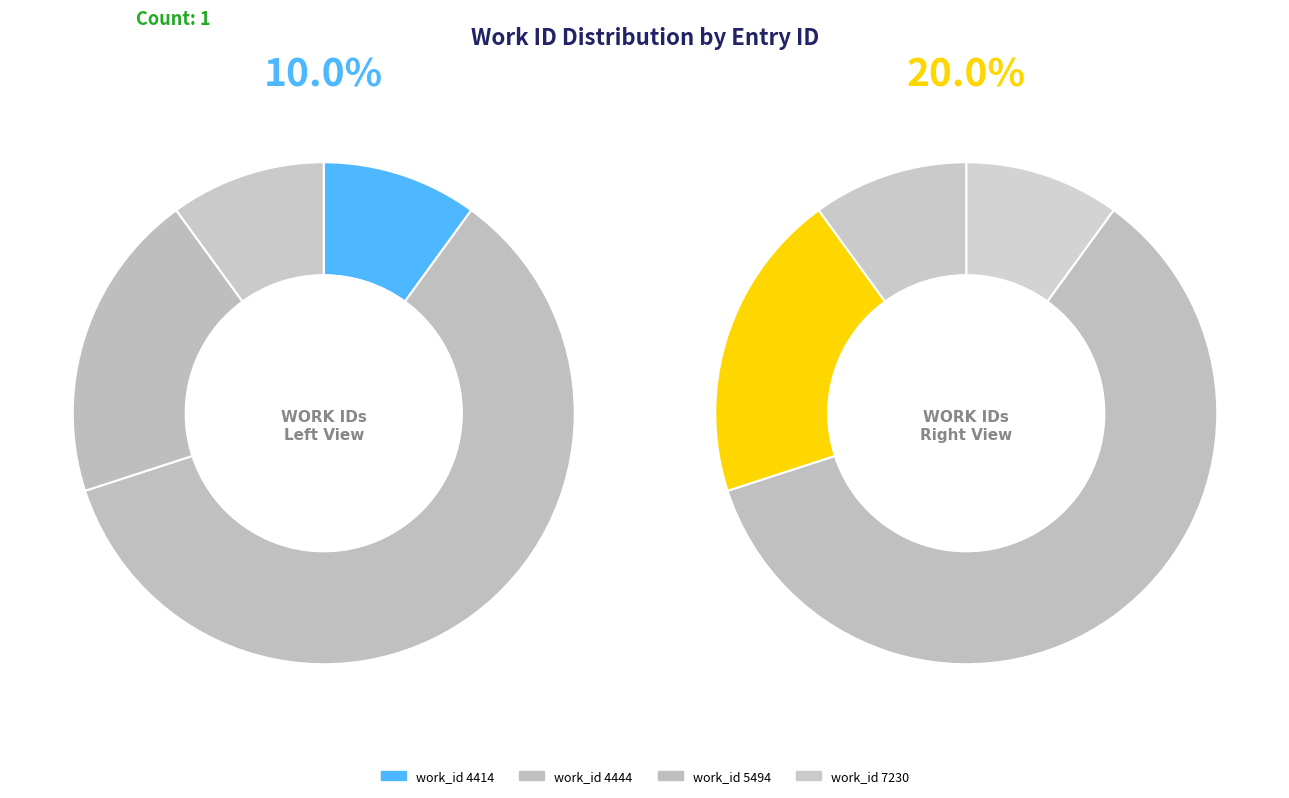

Is 11719 the majority of the pie?

No